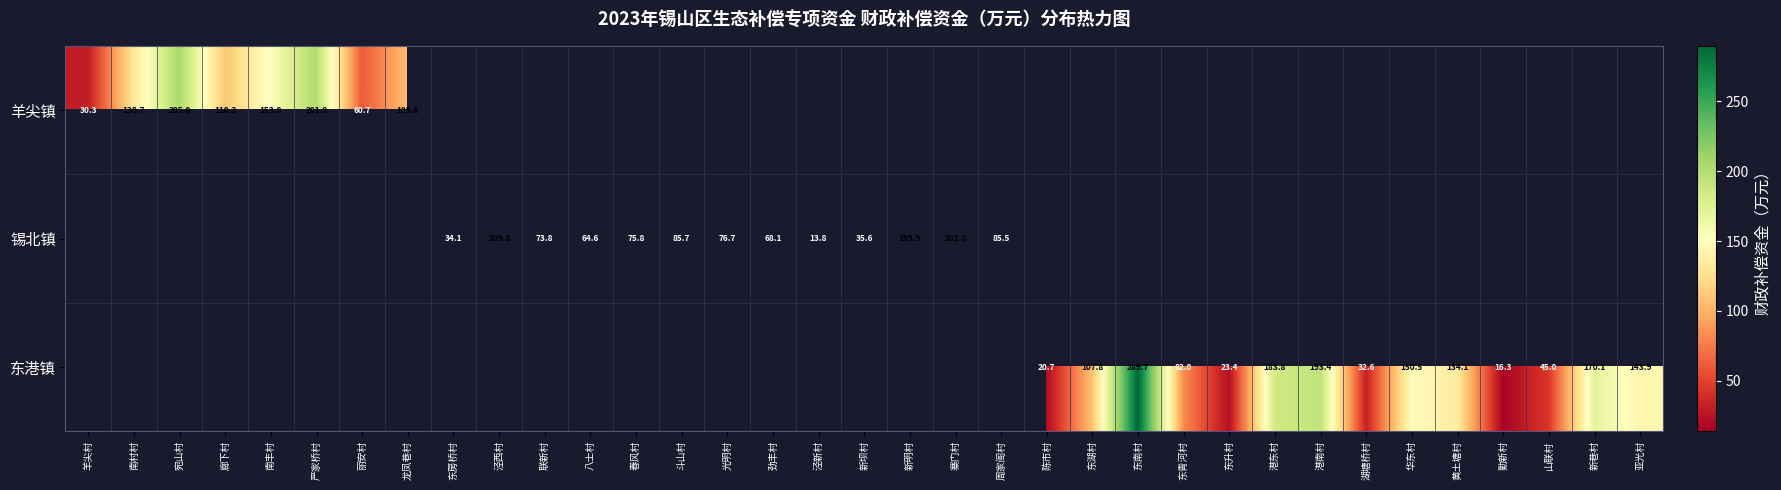

Which label corresponds to the smallest value in the chart?

泾新村